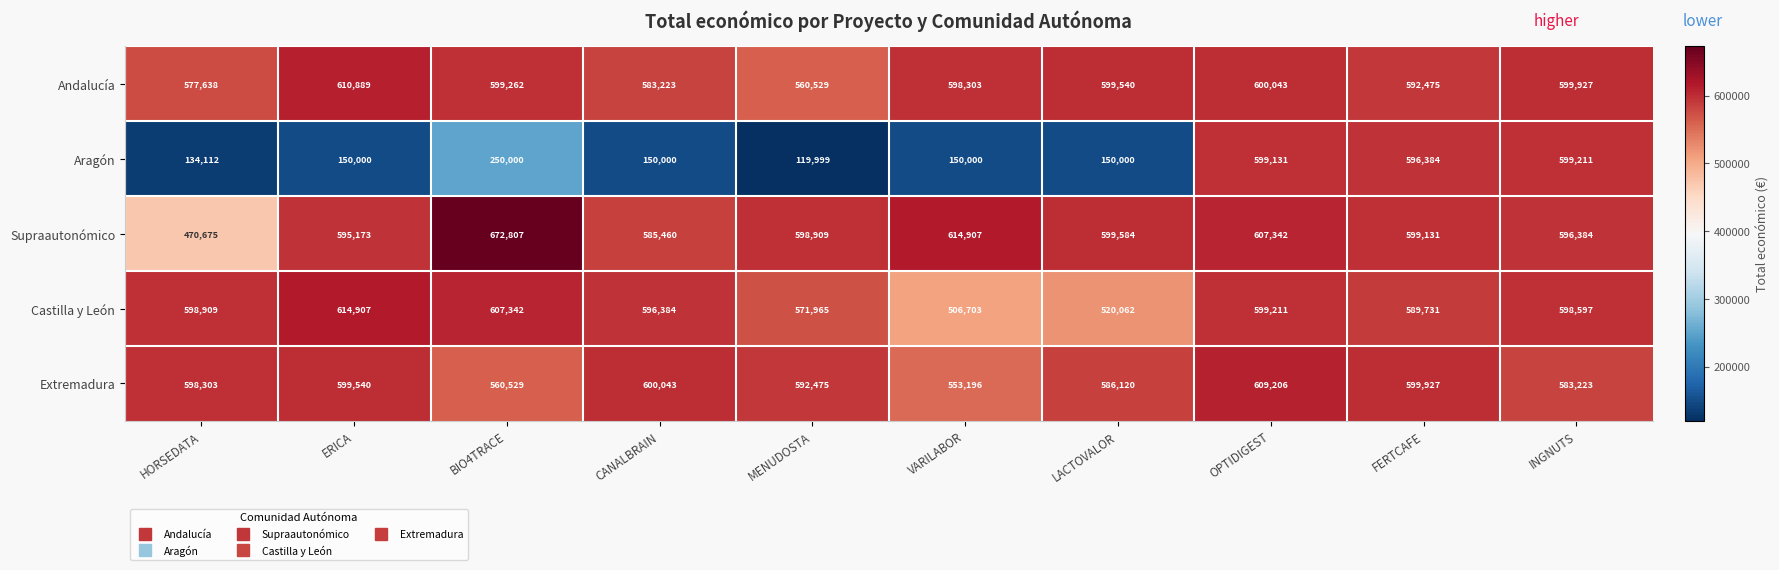

What is the highest value of the Aragón series?

599211